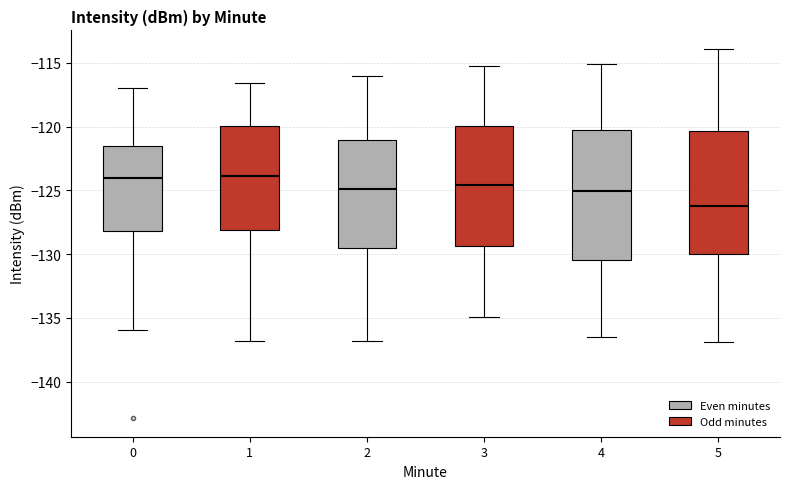

Which box's median line is the lowest?

5